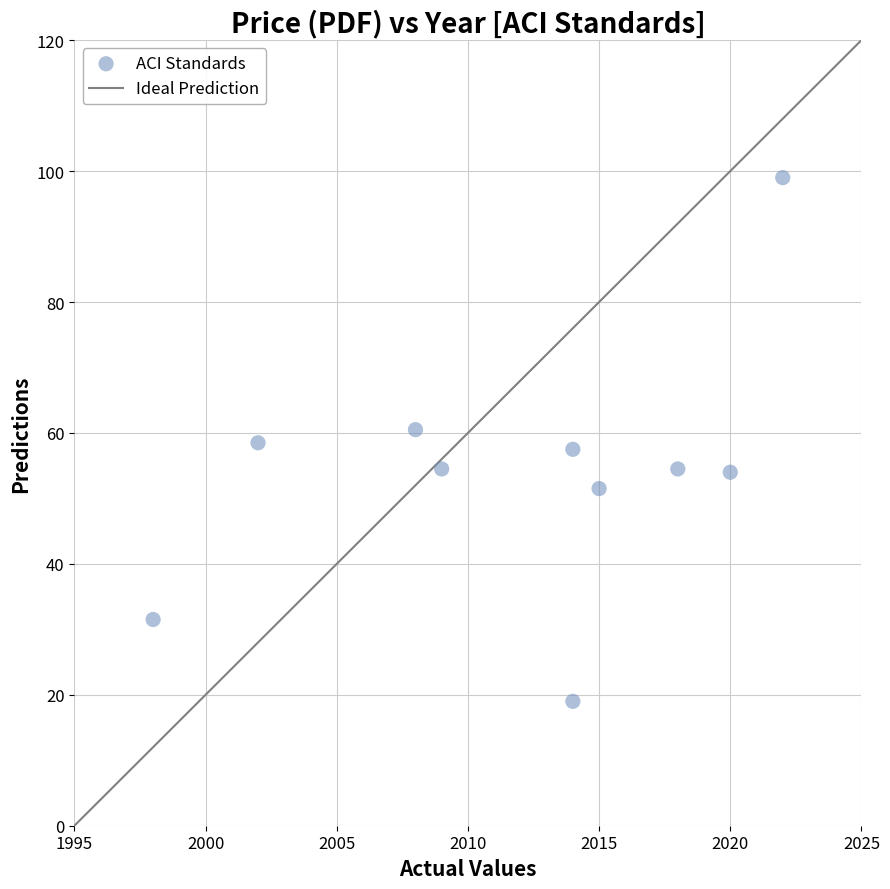

What is the range of X values (max minus min)?

24.0